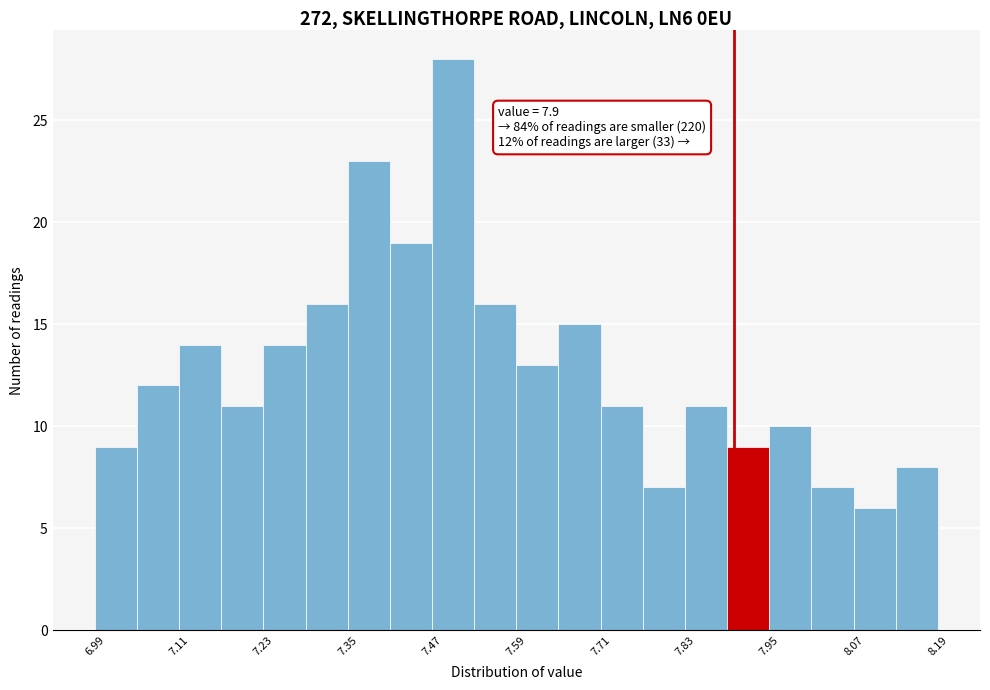

Read against the x-axis, roughly where is the centre of the tallest bar?

7.50